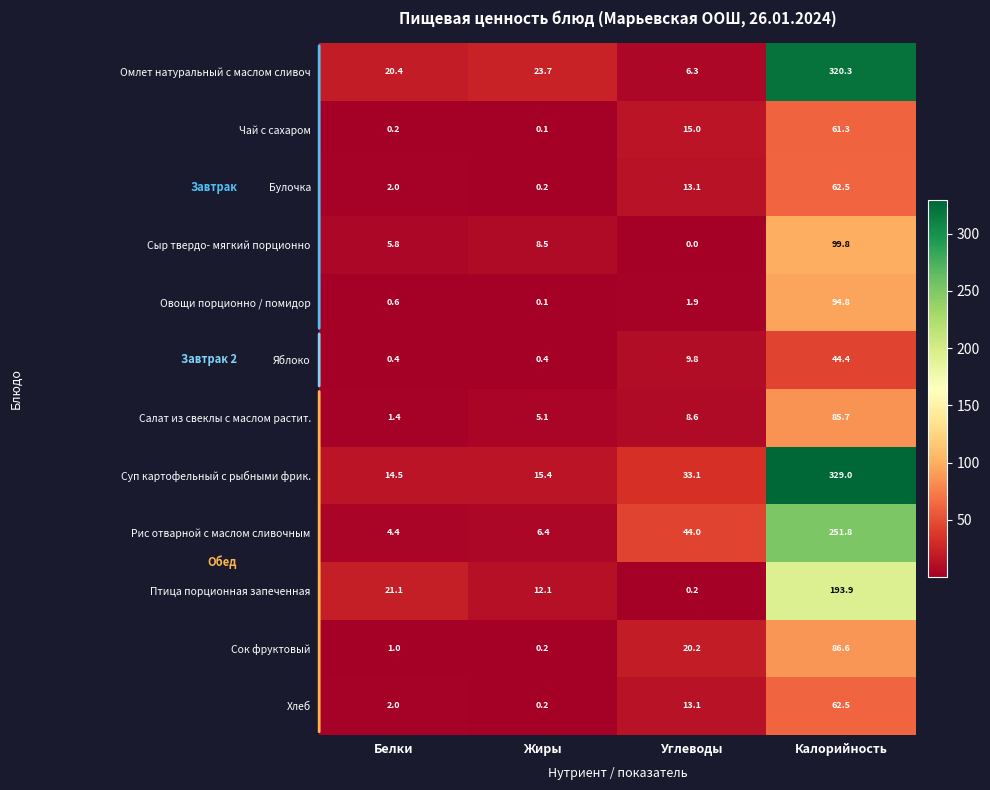

At which category does the chart reach its minimum across all series?

Углеводы